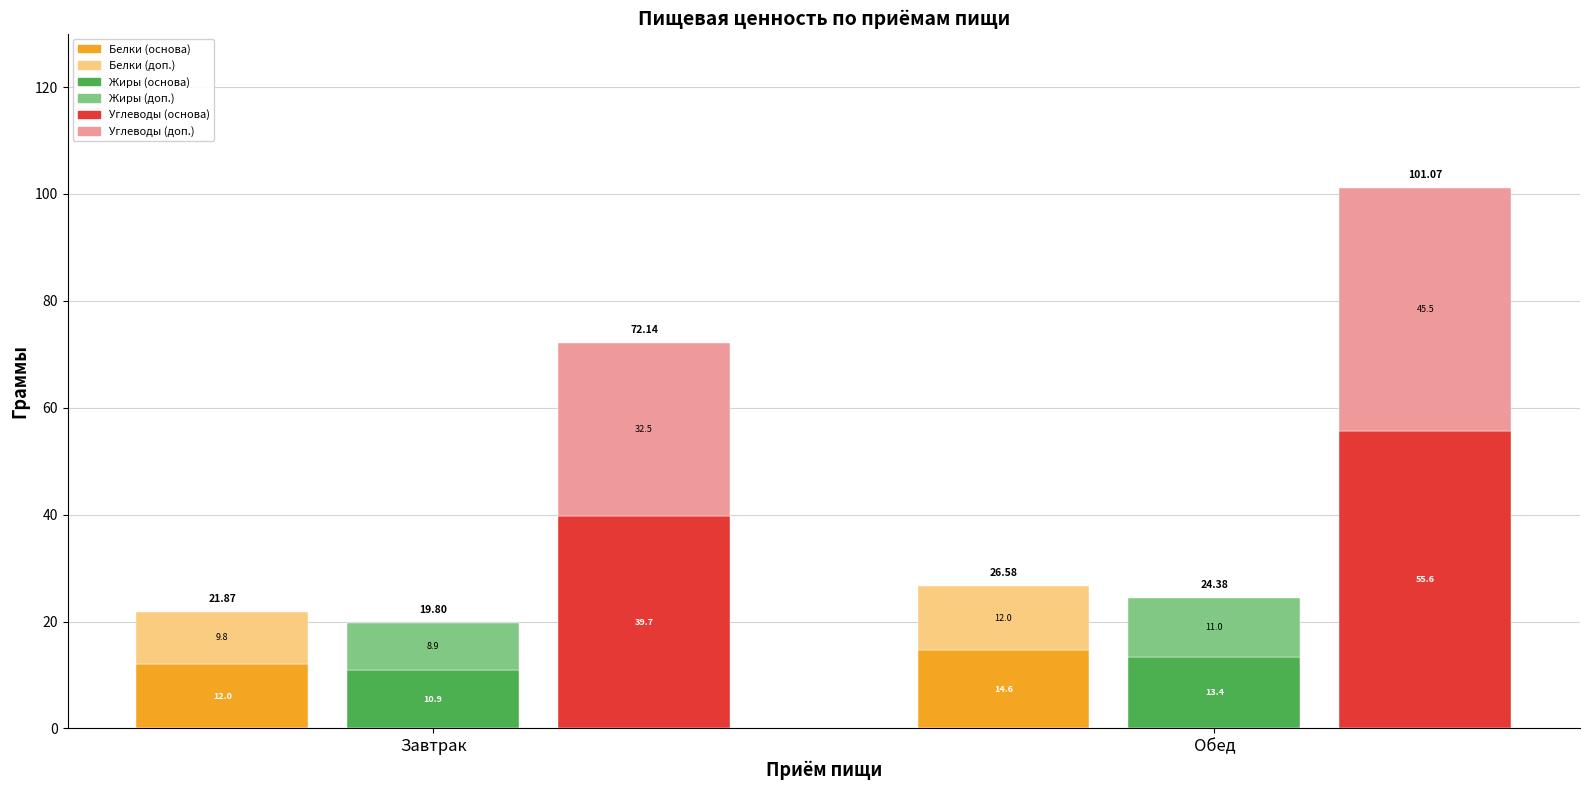

What position from the left is Обед?

2